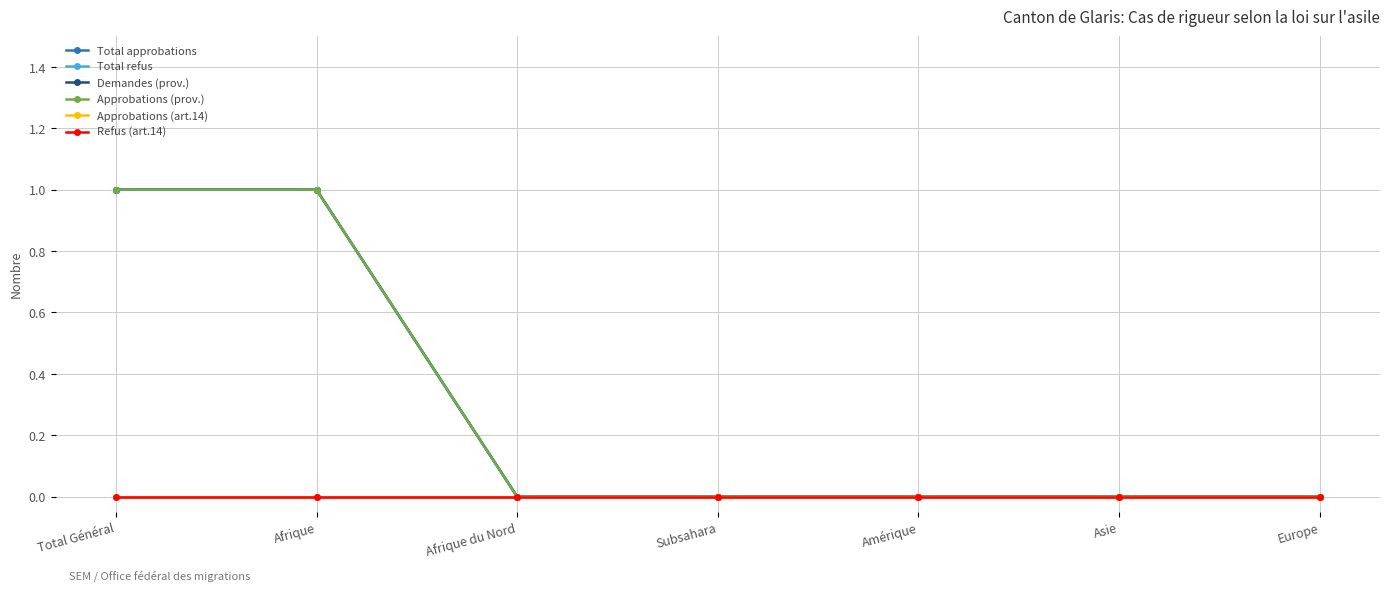

Is this an area chart (filled region under the line)?

No